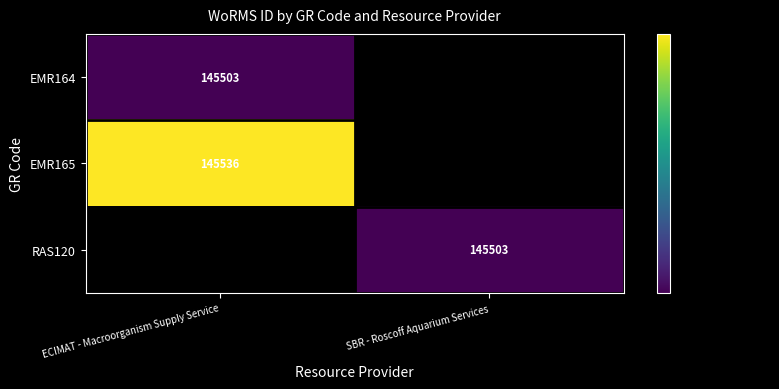

Is it true that RAS120 equals 145503 at SBR - Roscoff Aquarium Services?

True